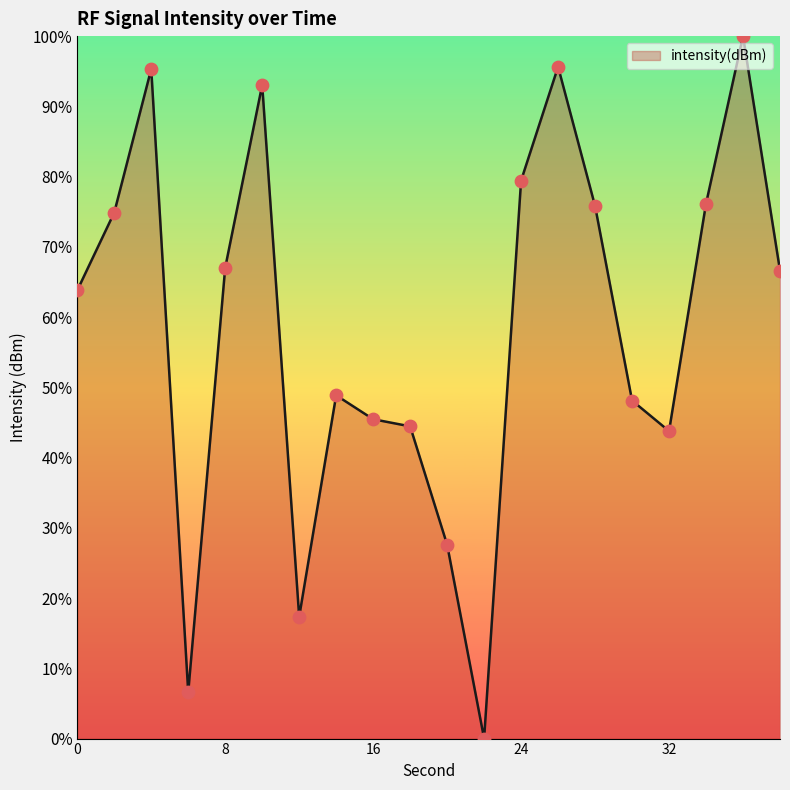

What is the difference between the maximum and minimum values?

100.0